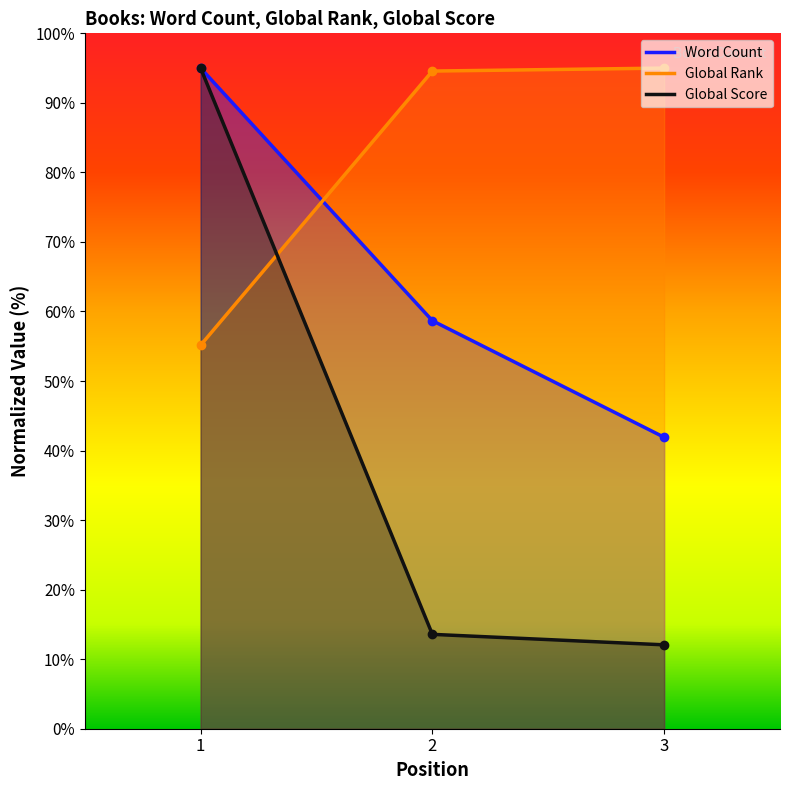

At which category does the chart reach its minimum across all series?

3